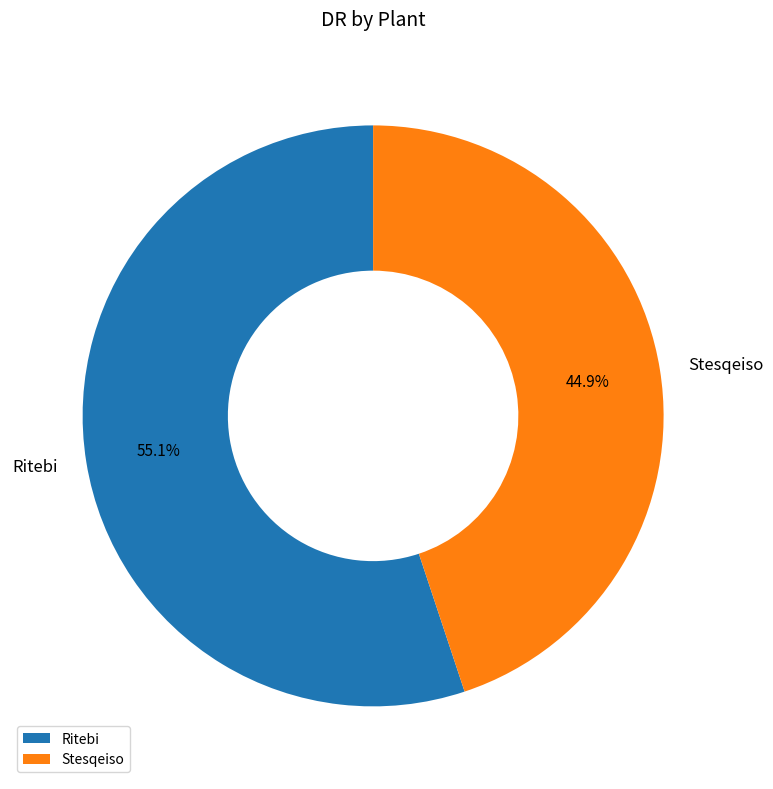

What percentage is the Stesqeiso slice, to the nearest percent?

45%